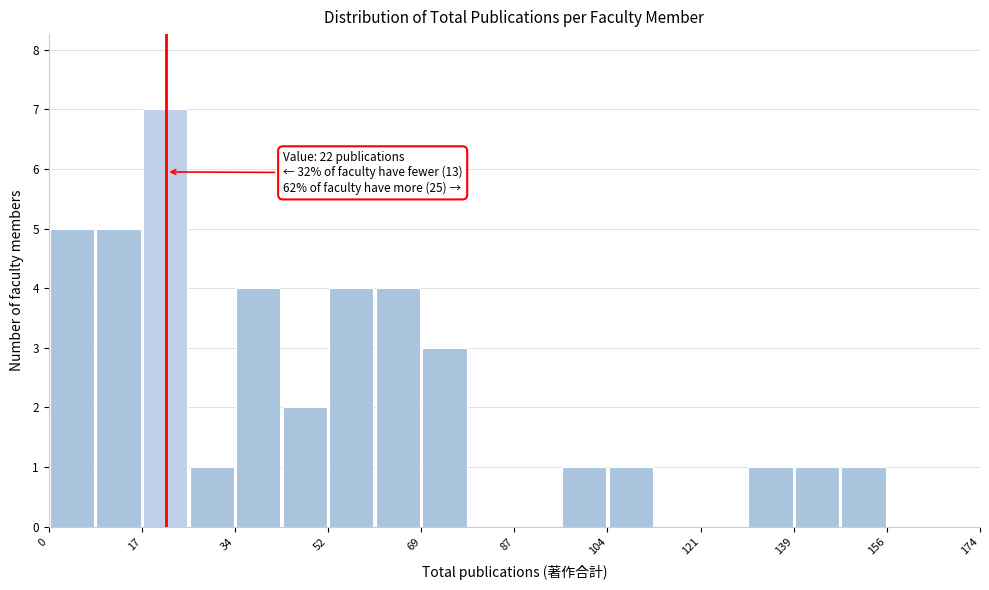

Which range on the x-axis has the tallest bar?

18 to 26